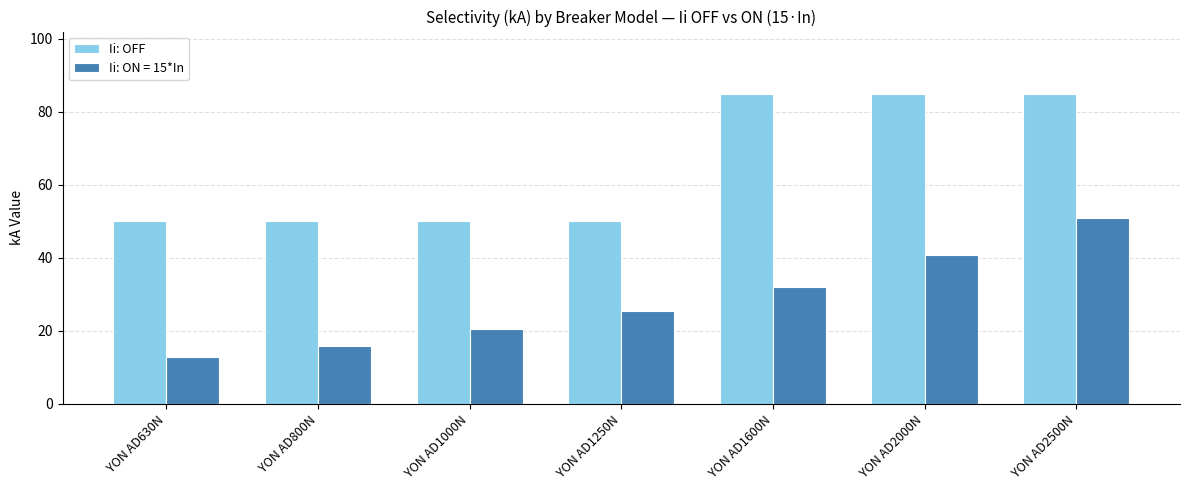

What is the difference between the highest and lowest values at YON AD1600N?

53.1